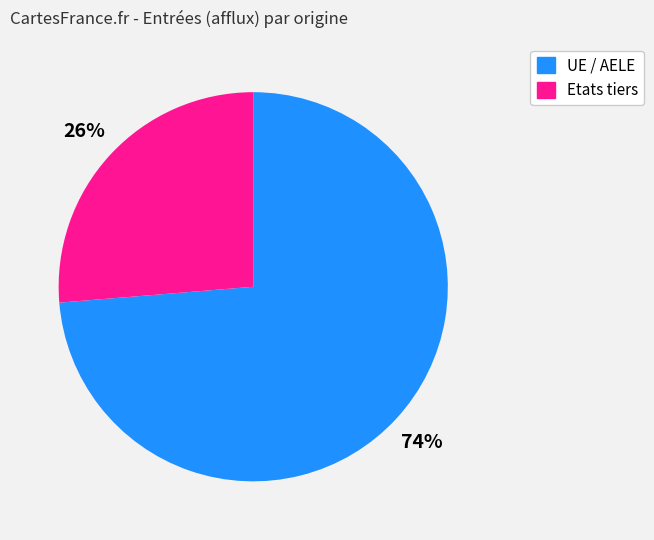

How many slices are in this pie chart?

2